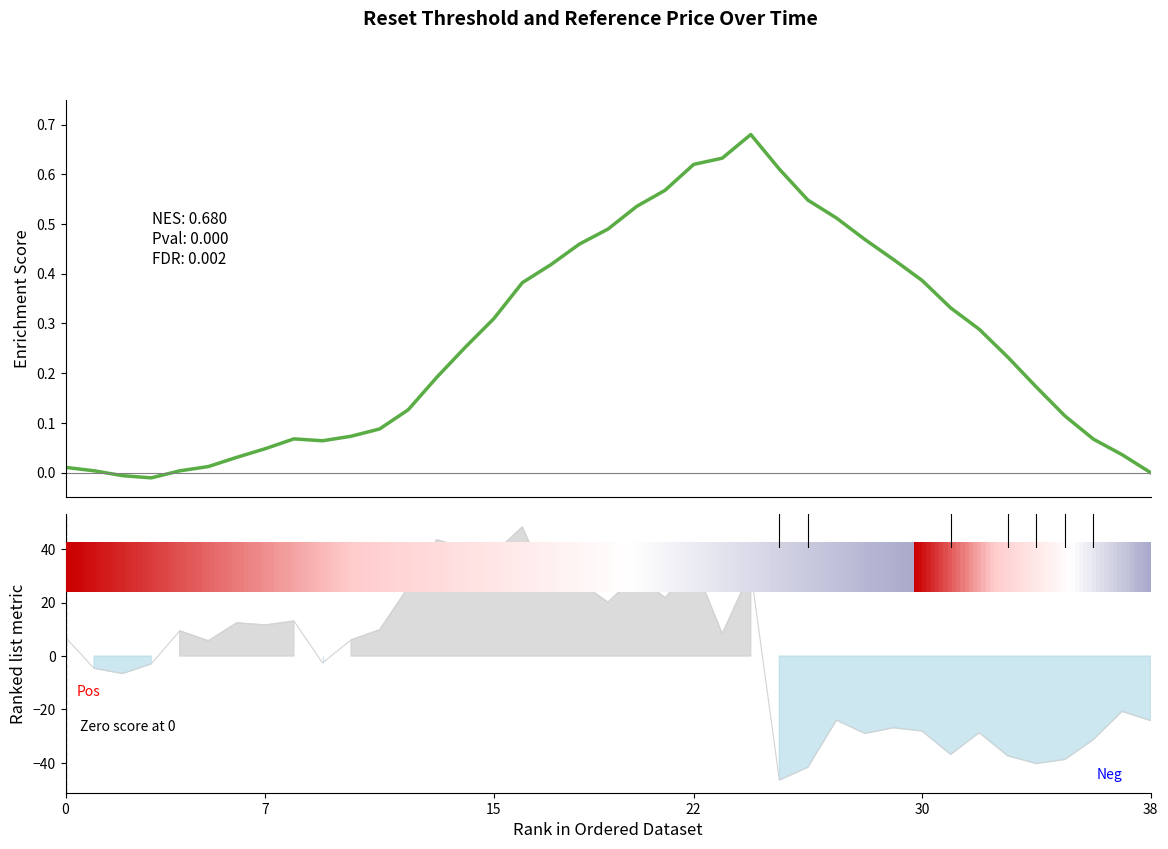

What is the label of the 3rd point from the right?

36